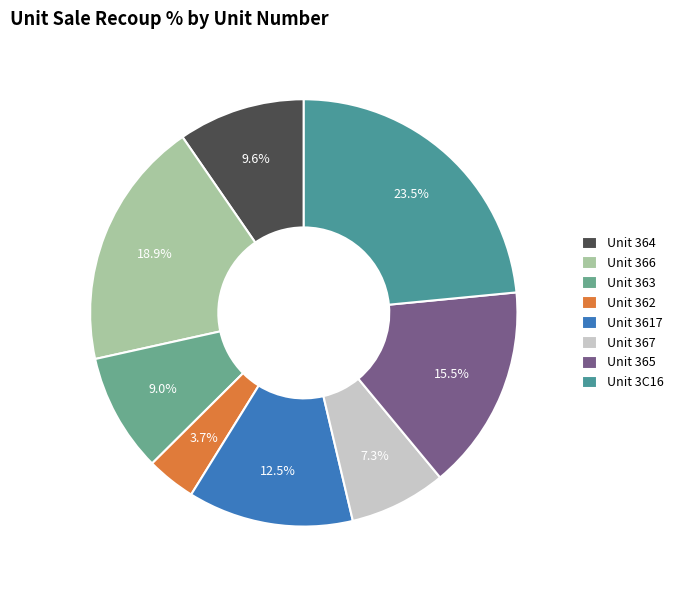

How many segments does this pie chart have?

8